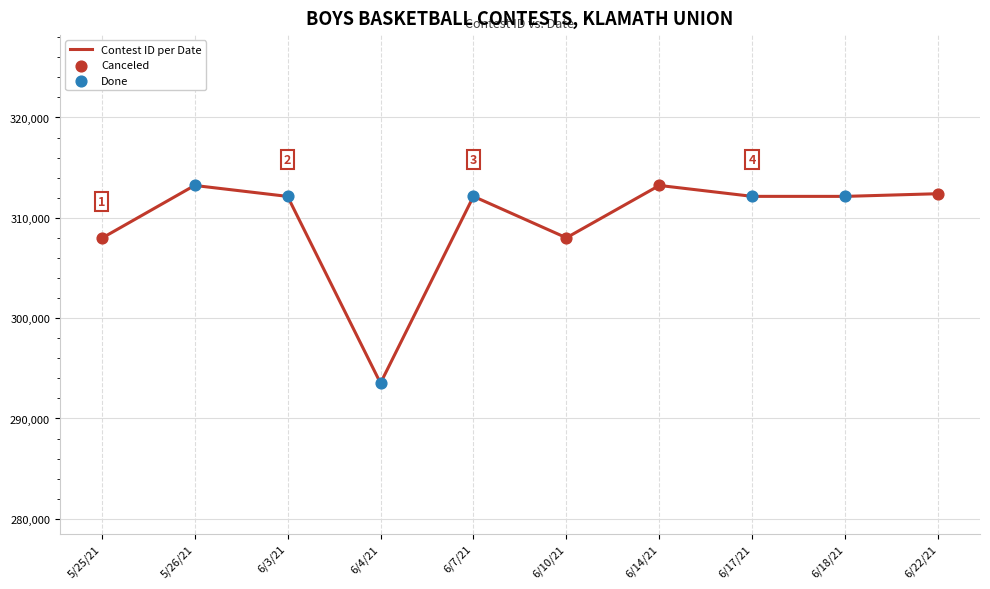

What is the change in value from 5/26/21 to 6/10/21?

-5216